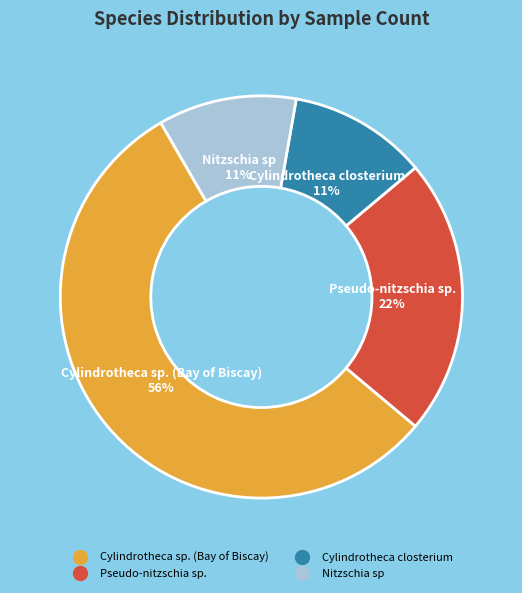

To the nearest percent, what is the average slice percentage?

25%